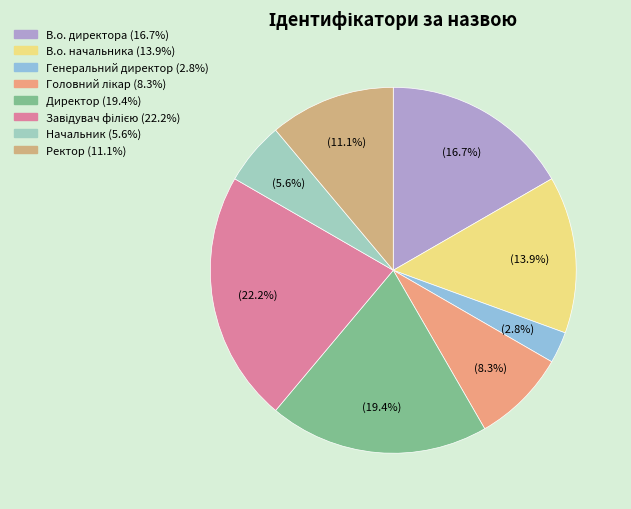

Is there a majority slice in this chart?

No